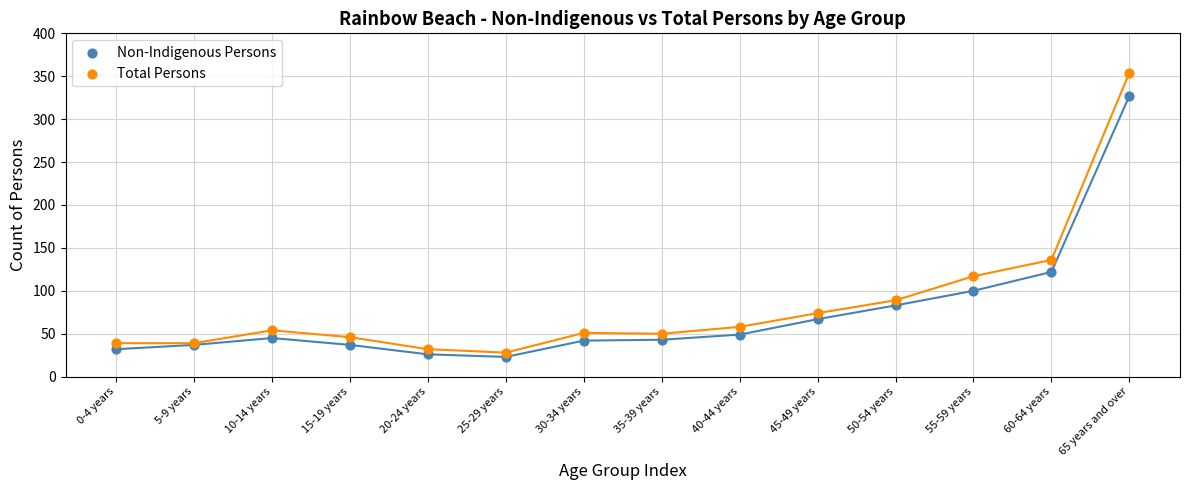

Which series has the widest spread of Y values?

Total Persons